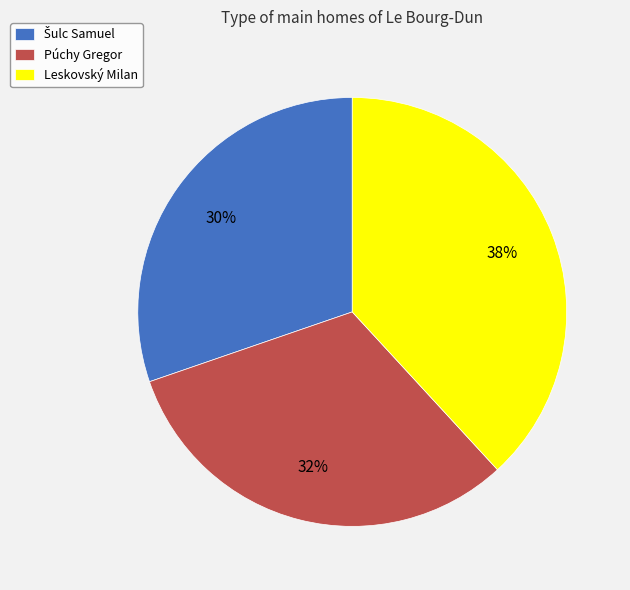

Do Púchy Gregor and Leskovský Milan together represent more than half of the pie?

Yes